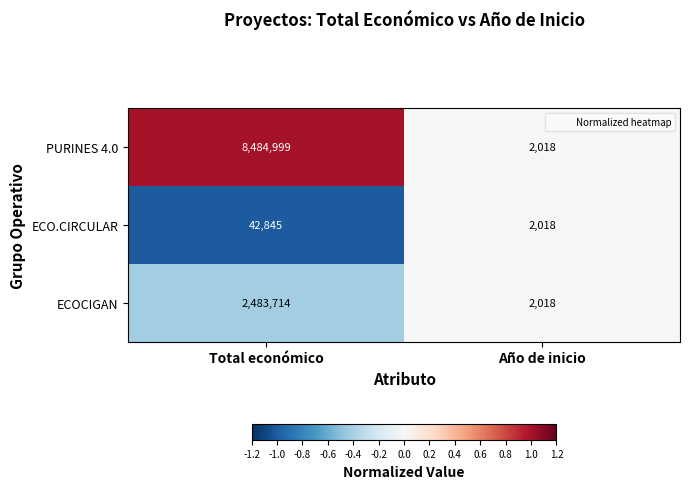

What is the lowest value of the PURINES 4.0 series?

2018